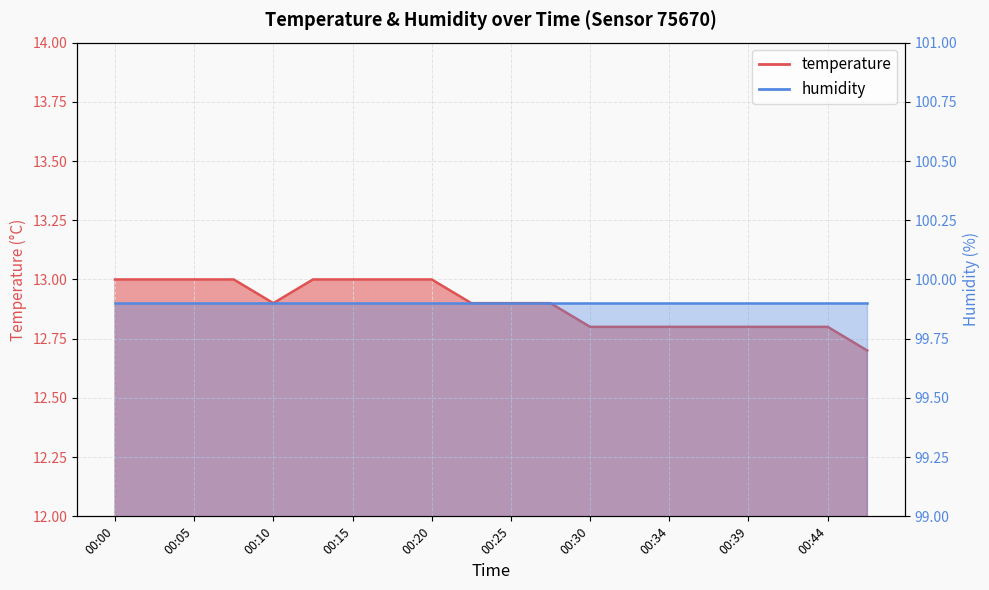

The chart shows a value of 5.9 at 00:03. True or false?

False